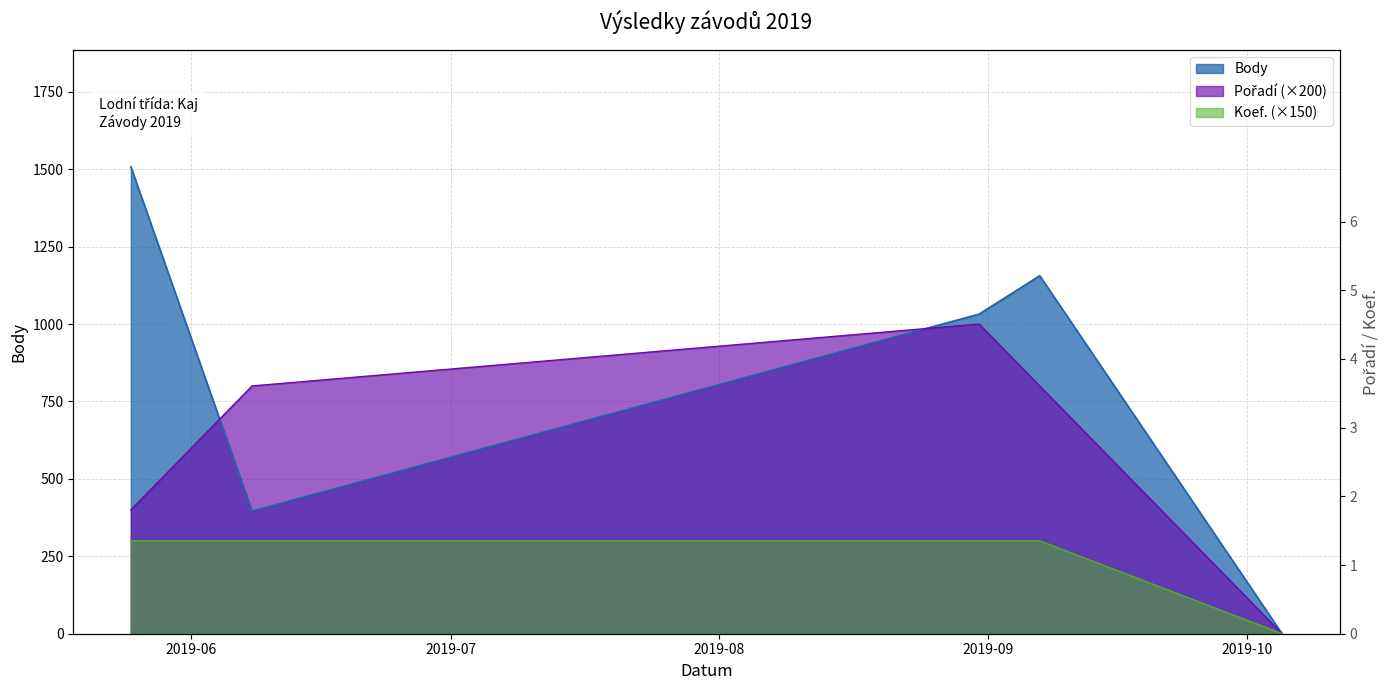

True or false: Koef. has more than 0 points higher than both neighbors.

False